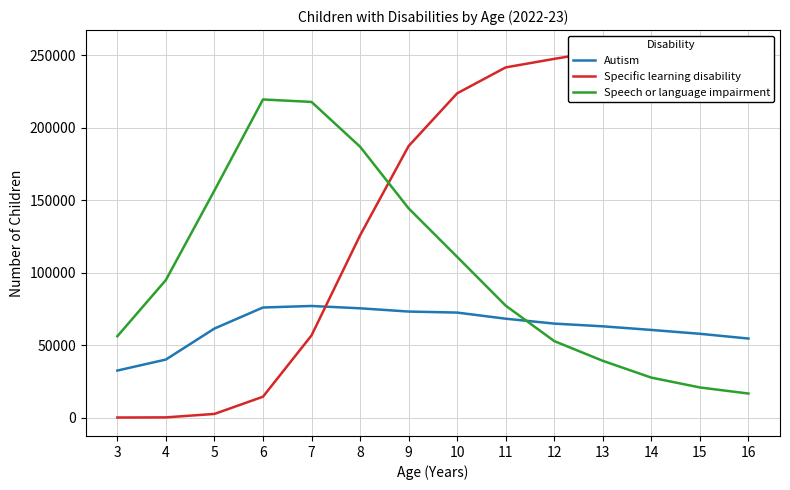

At how many categories does at least one series exceed 49014?

14